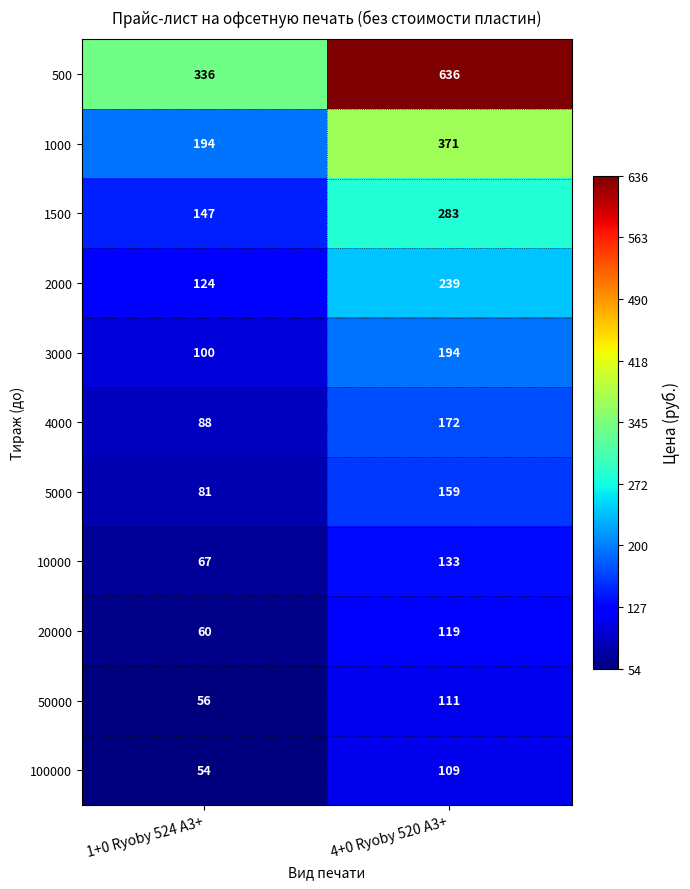

Reading left to right, transcribe all the data shown in this chart.

500: 336	636
1000: 194	371
1500: 147	283
2000: 124	239
3000: 100	194
4000: 88	172
5000: 81	159
10000: 67	133
20000: 60	119
50000: 56	111
100000: 54	109